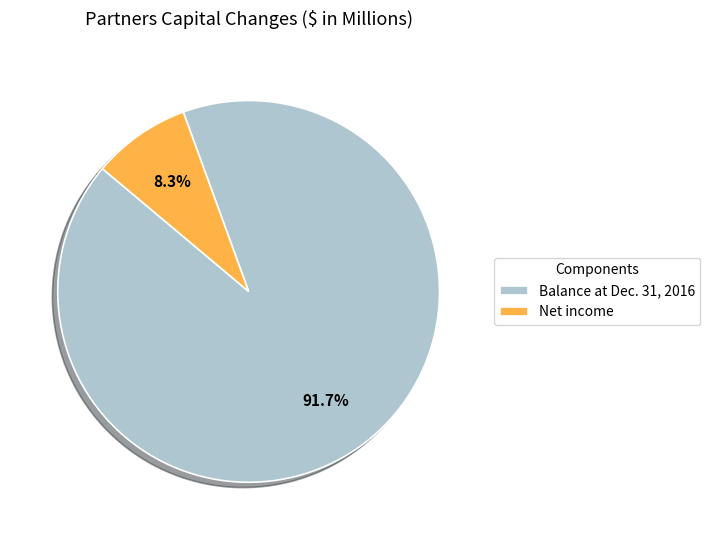

How many segments does this pie chart have?

2